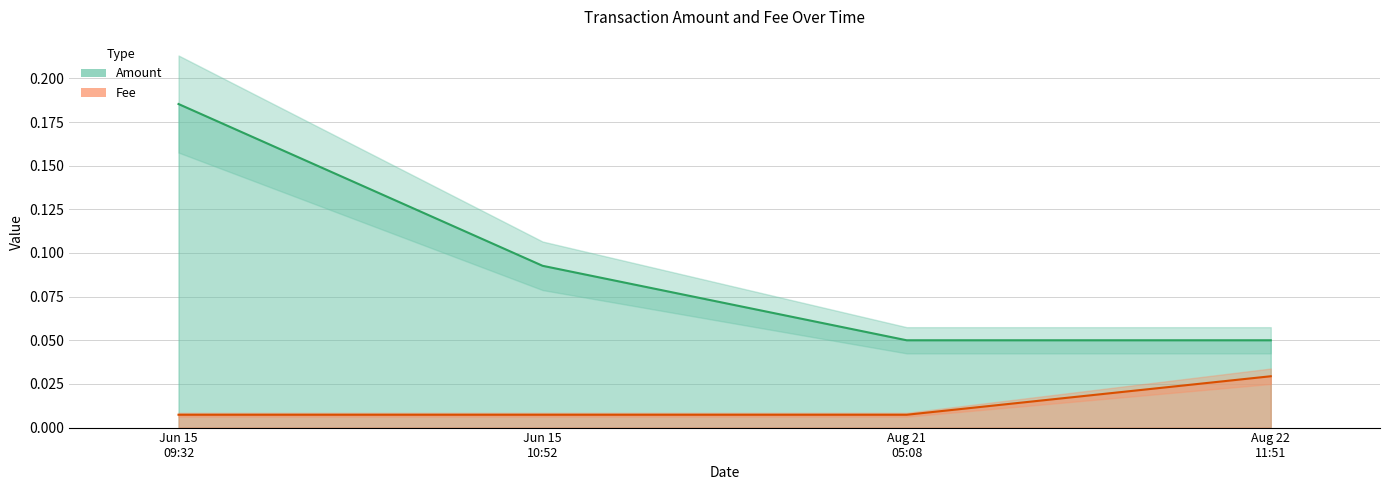

How many Amount values are between 0 and 1?

4